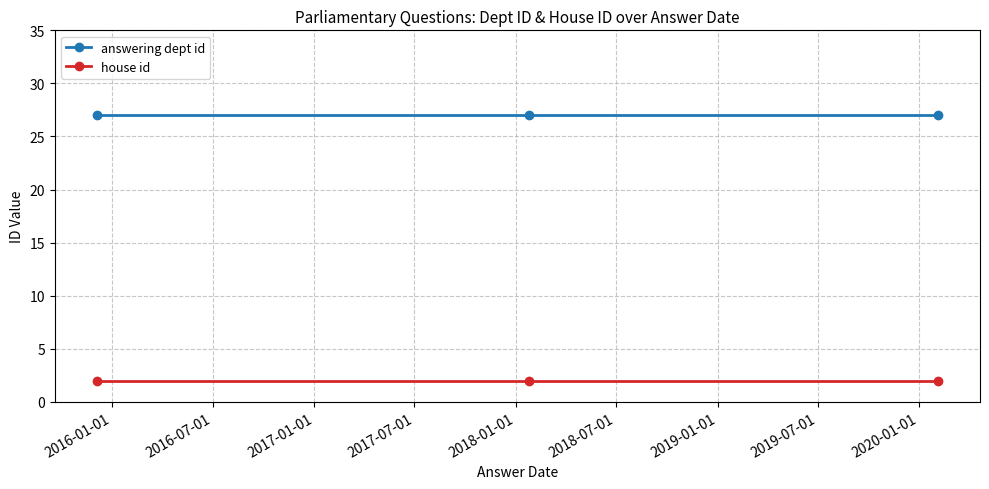

What is the value of the answering dept id point at the 1st from the left?

27